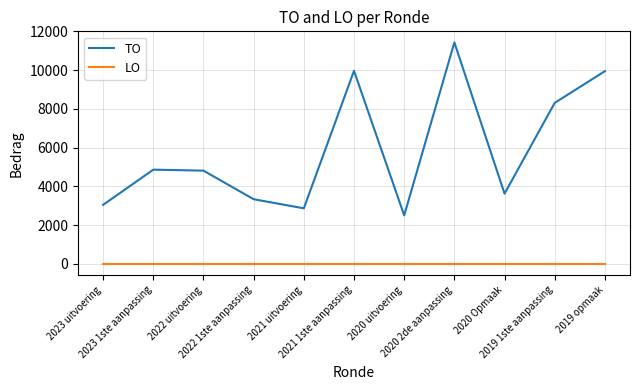

True or false: LO and TO intersect in this chart.

False